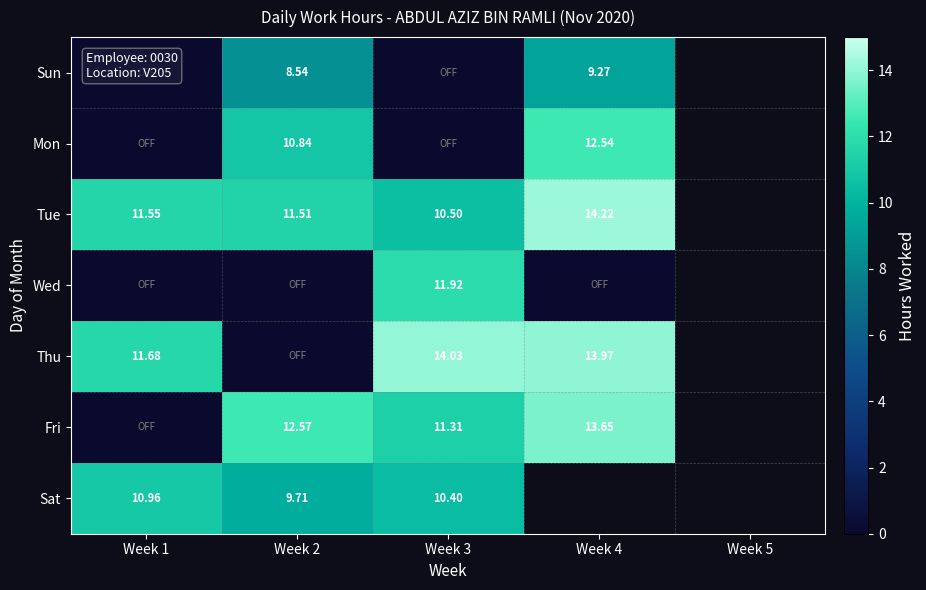

Which category has the highest value in the Thu series?

Week 3